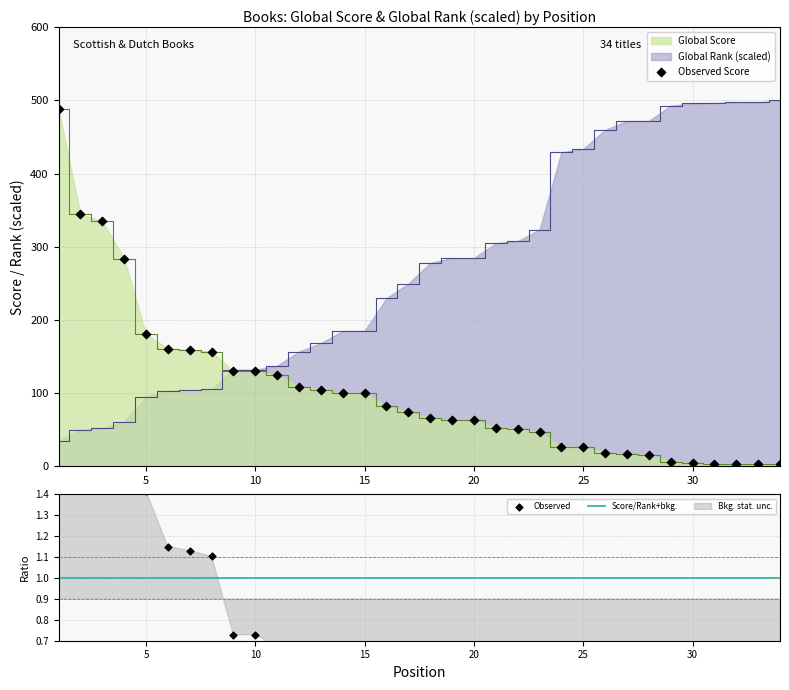

Which series has the widest spread of Y values?

Global Score